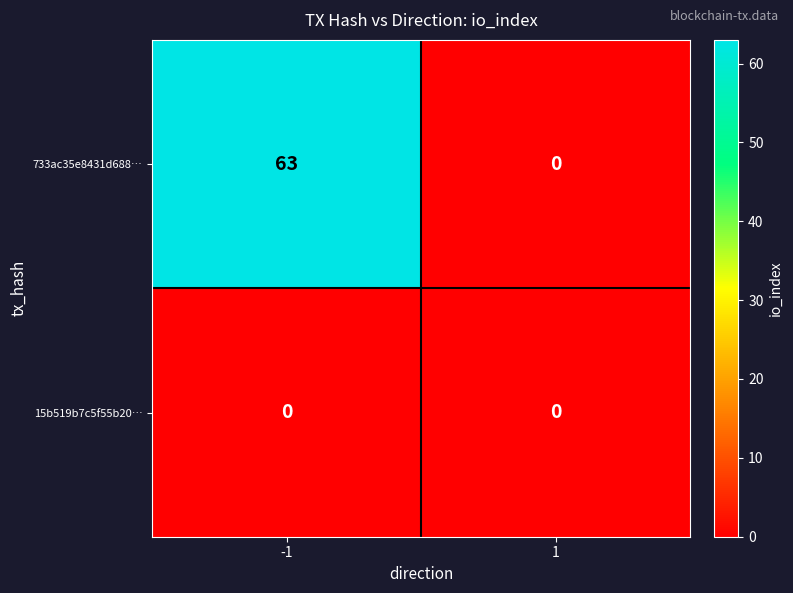

At which category is the sum across all series the highest?

-1